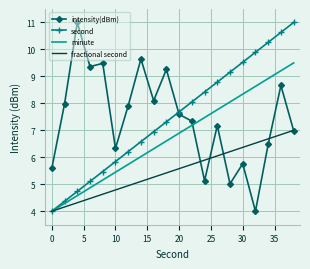

After their last crossing, which series has the higher values: second or intensity(dBm)?

second